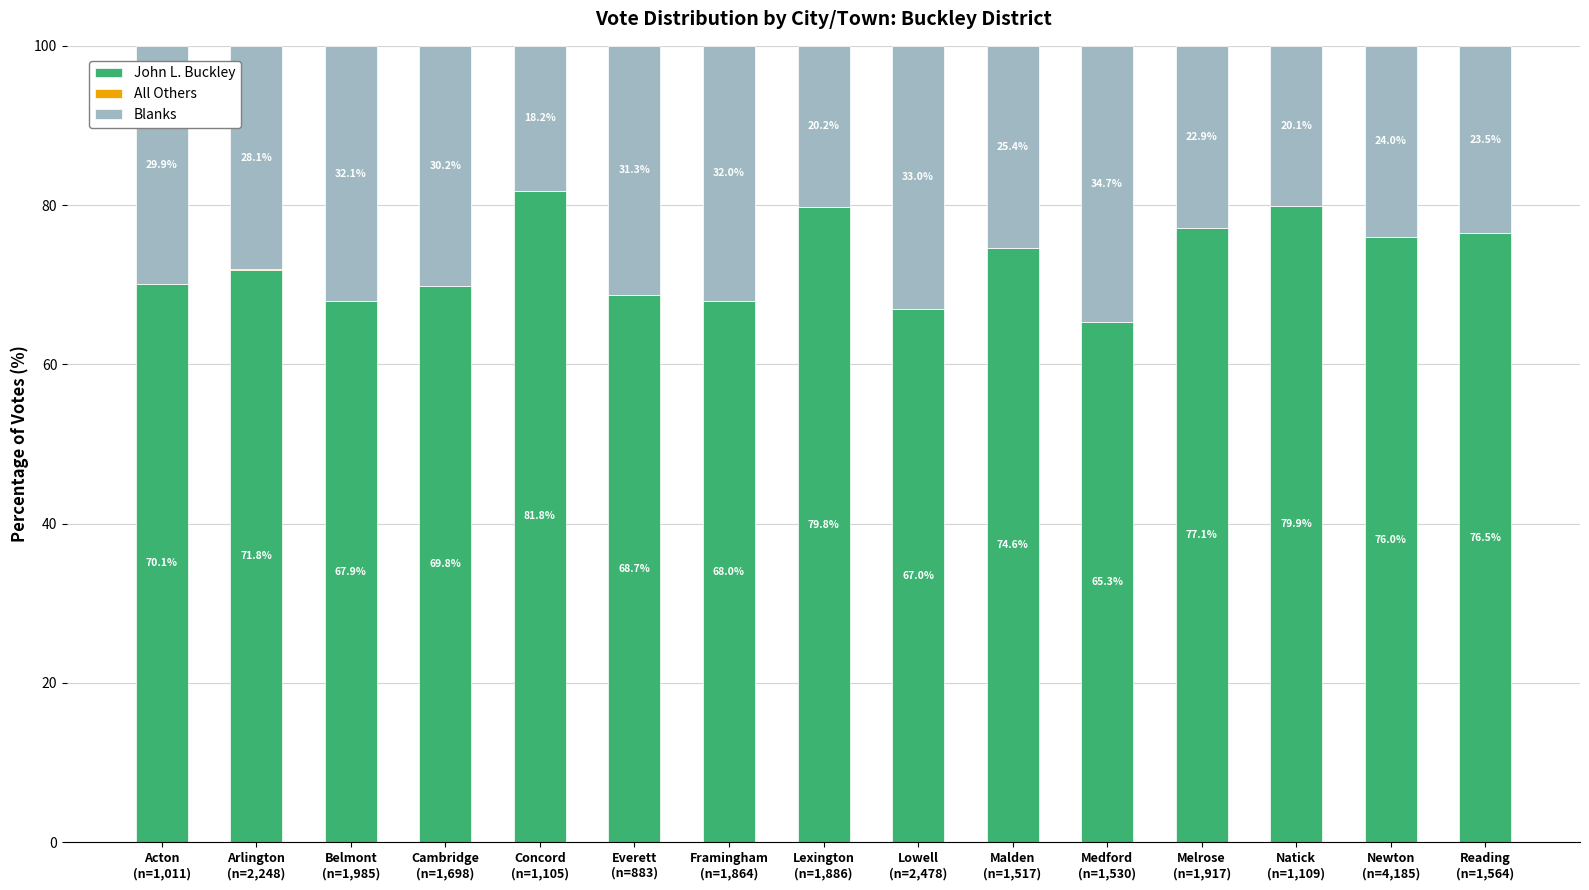

What is the maximum value for John L. Buckley?

81.8